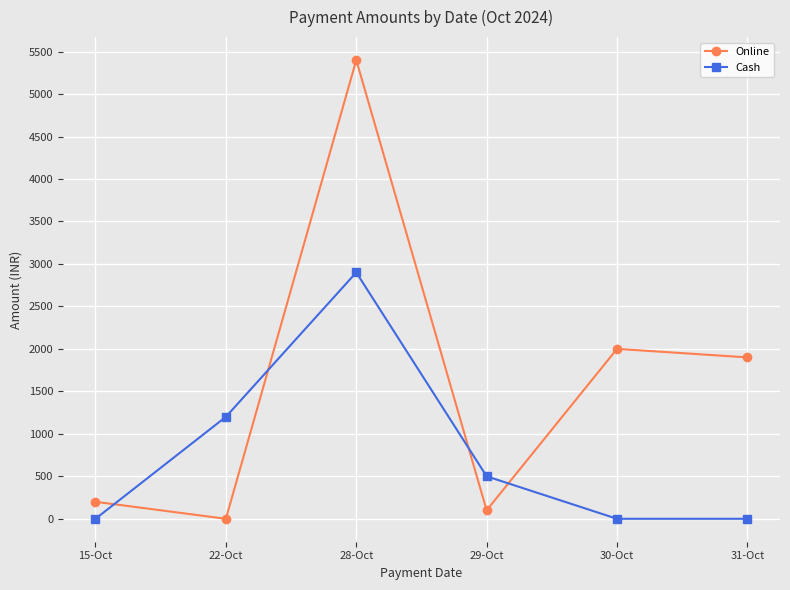

What is the label of the 5th point from the left?

30-Oct